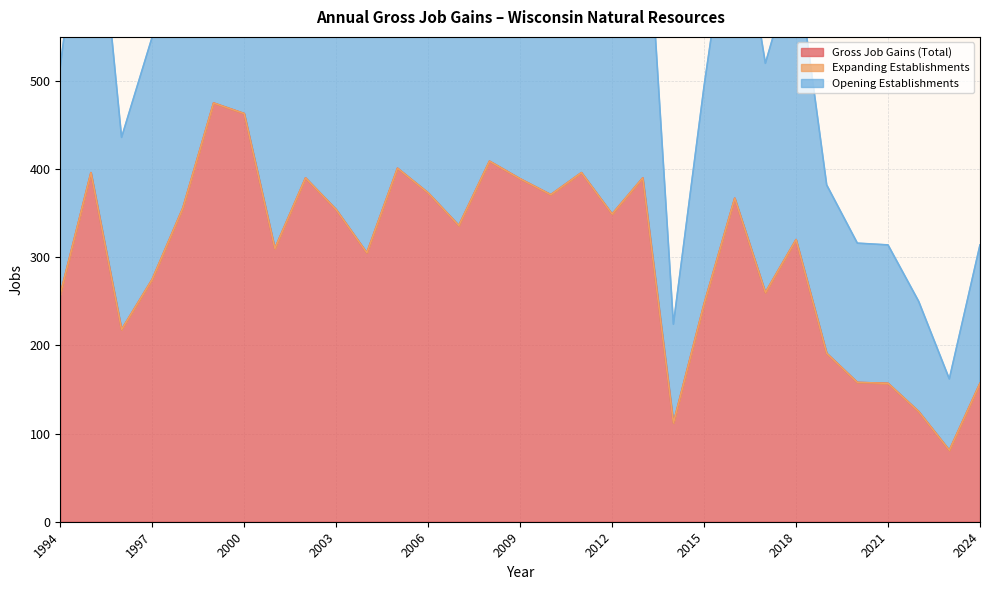

What is the difference between the second highest and second lowest values in the Opening Establishments series?

351